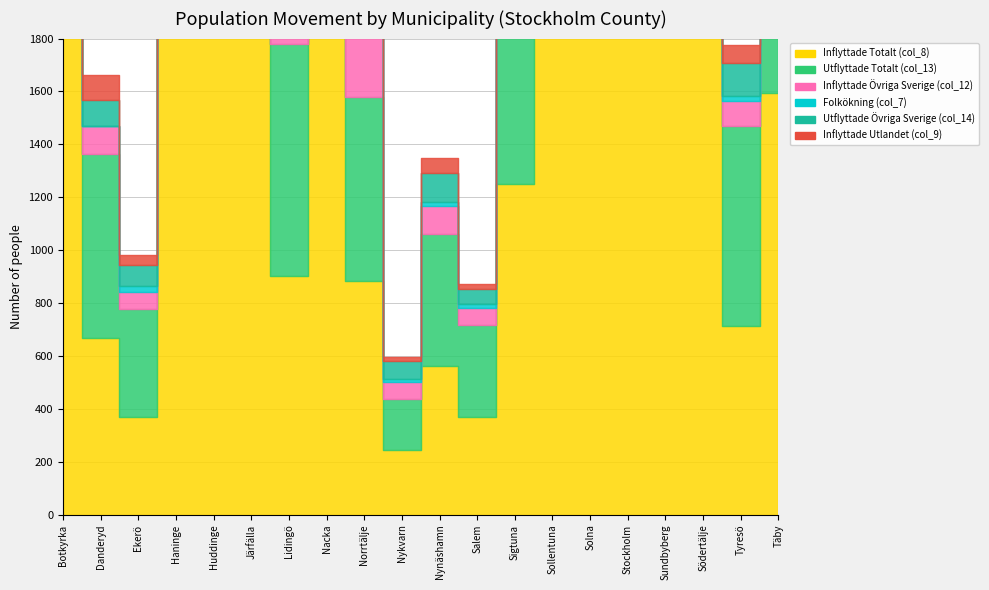

Between Haninge and Södertälje, which series saw the biggest shift?

Inflyttade Totalt (col_8)